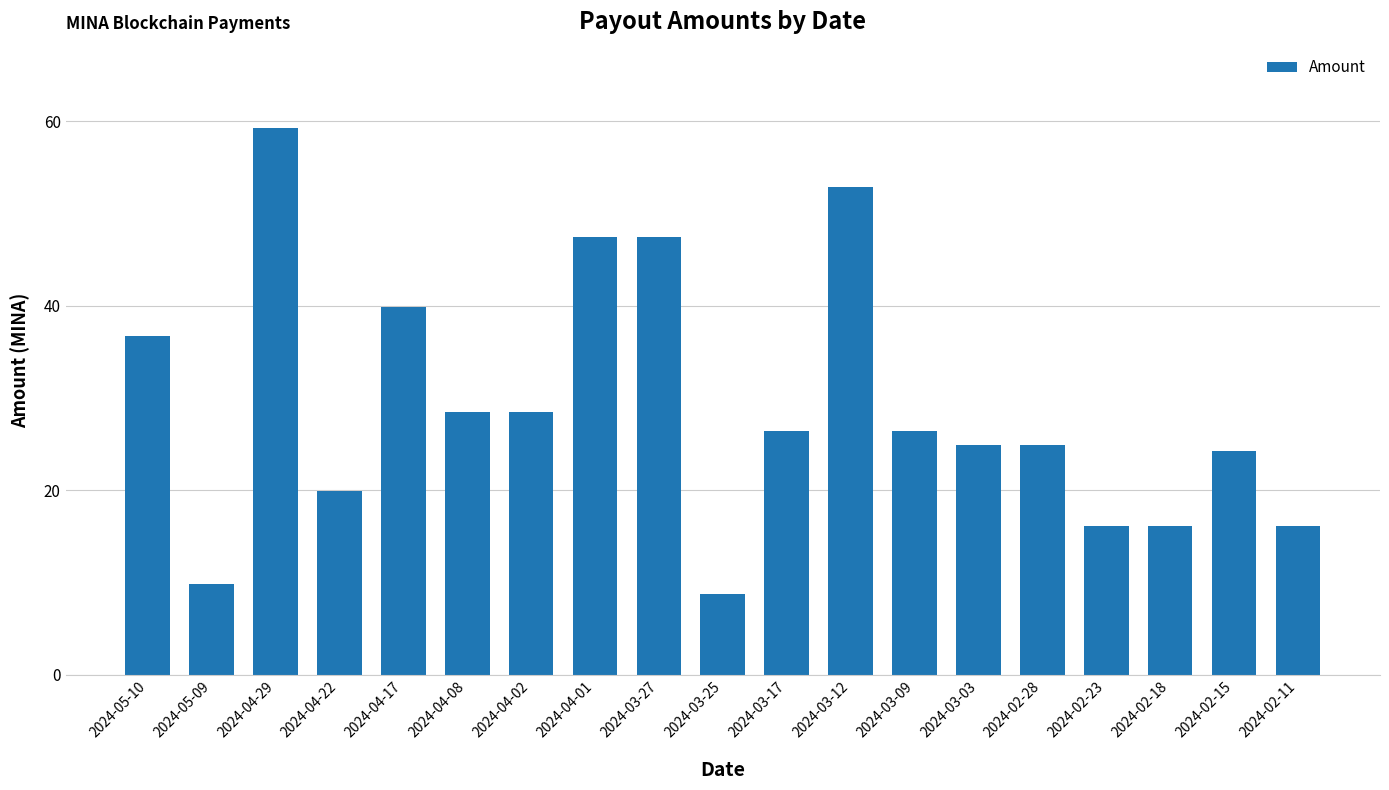

Which has a higher value, 2024-02-18 or 2024-04-08?

2024-04-08